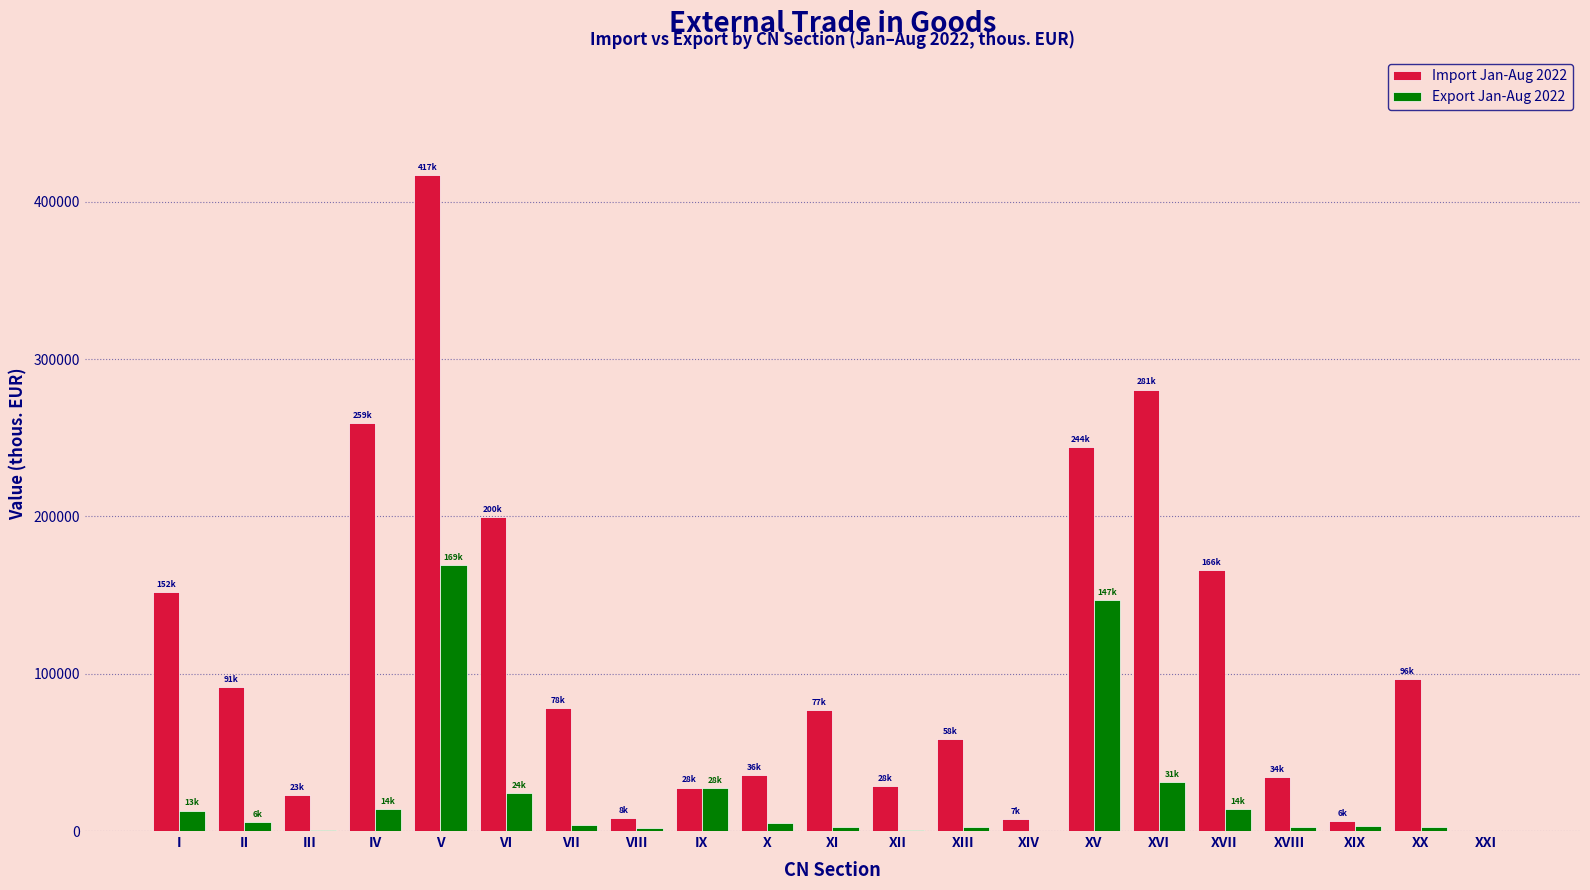

Which series has the largest total across all categories?

Import Jan-Aug 2022